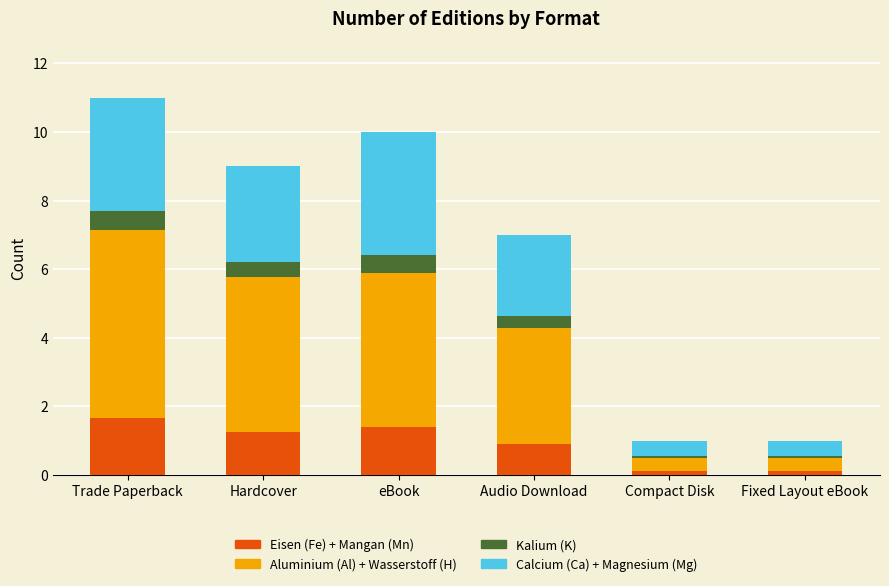

The Eisen (Fe) + Mangan (Mn) series shows 1.6 at Audio Download. True or false?

False